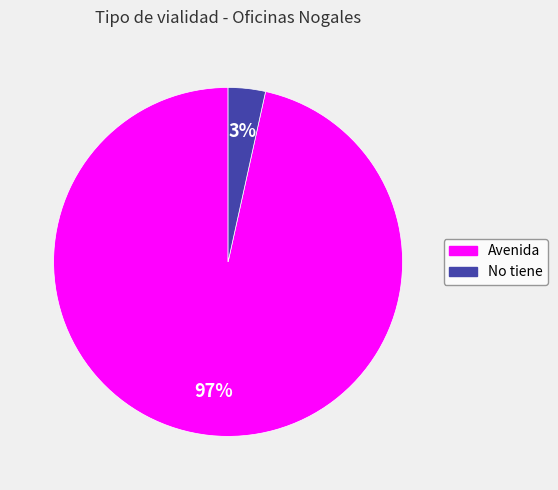

What is the largest slice in the pie chart?

Avenida